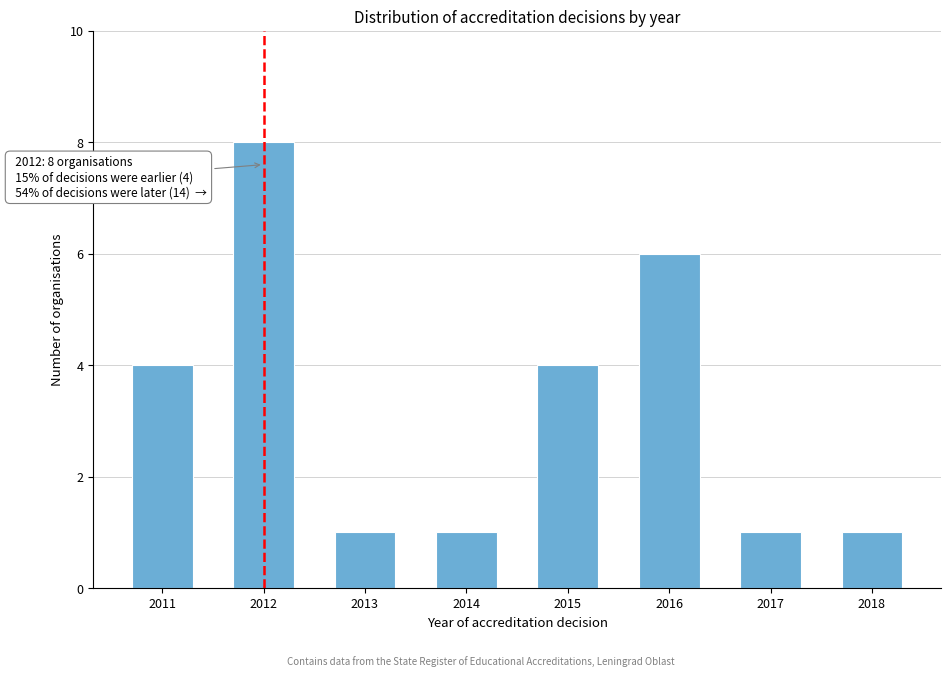

Reading left to right, extract all data points from this chart.

4	8	1	1	4	6	1	1